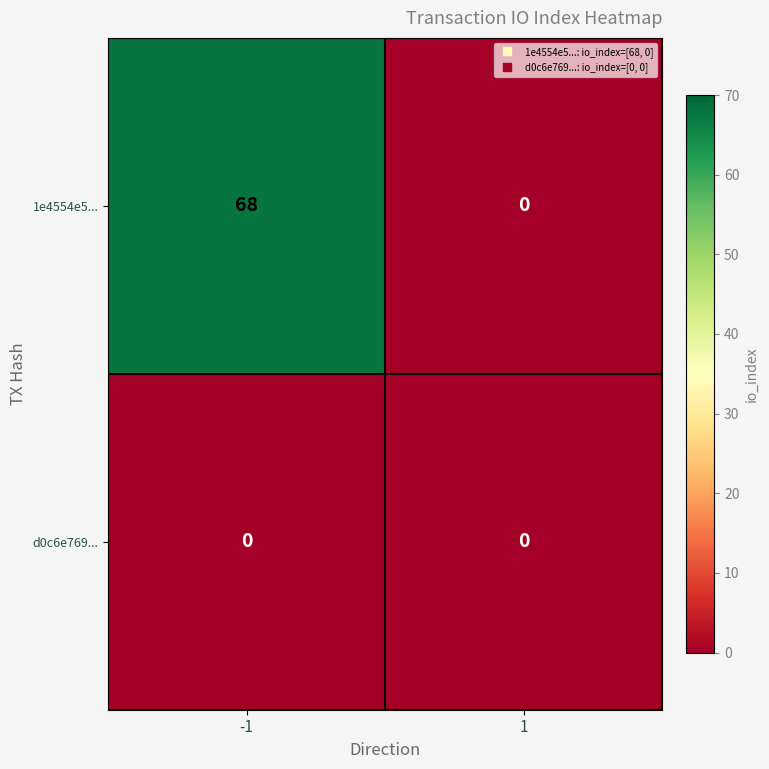

Which series has the largest range (max minus min)?

1e4554e5...